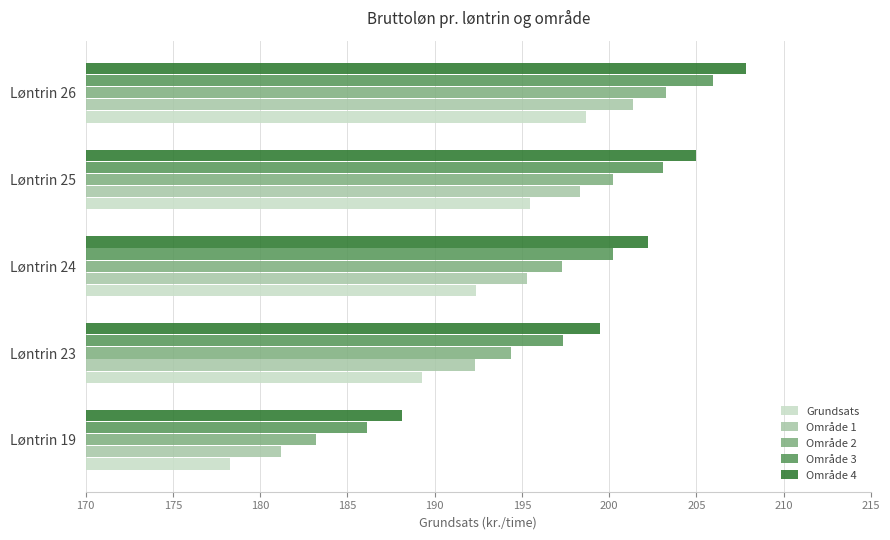

What is the lowest value of the Område 4 series?

188.1